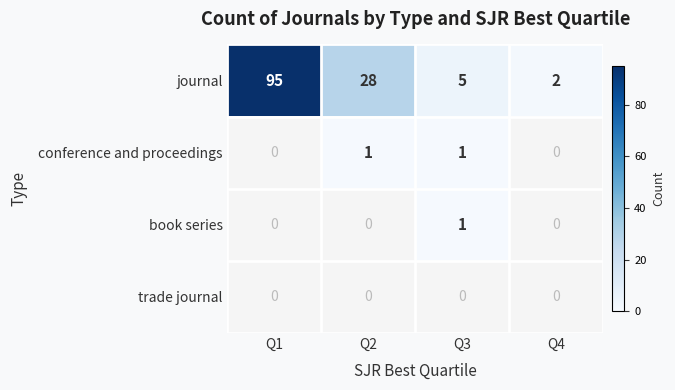

Where is journal nearest to the value 48?

Q2